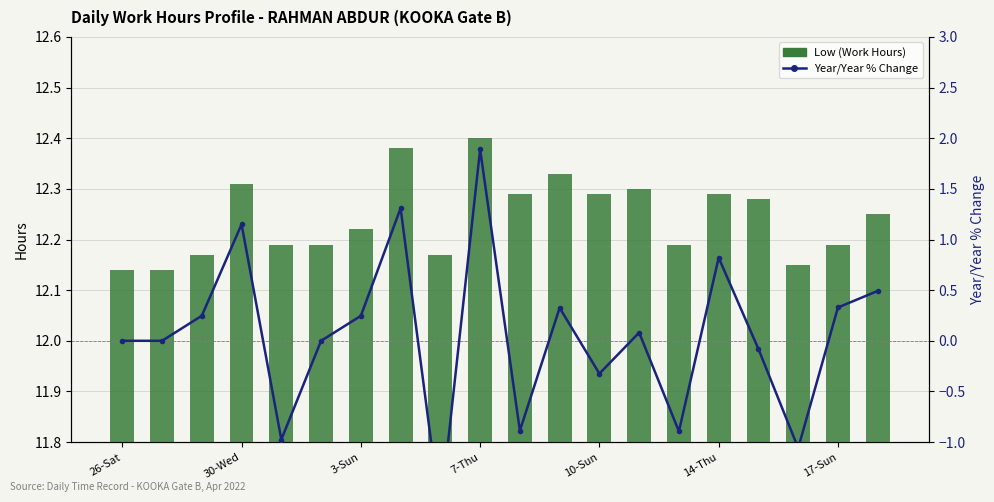

What is the minimum value shown in the chart?

-1.7